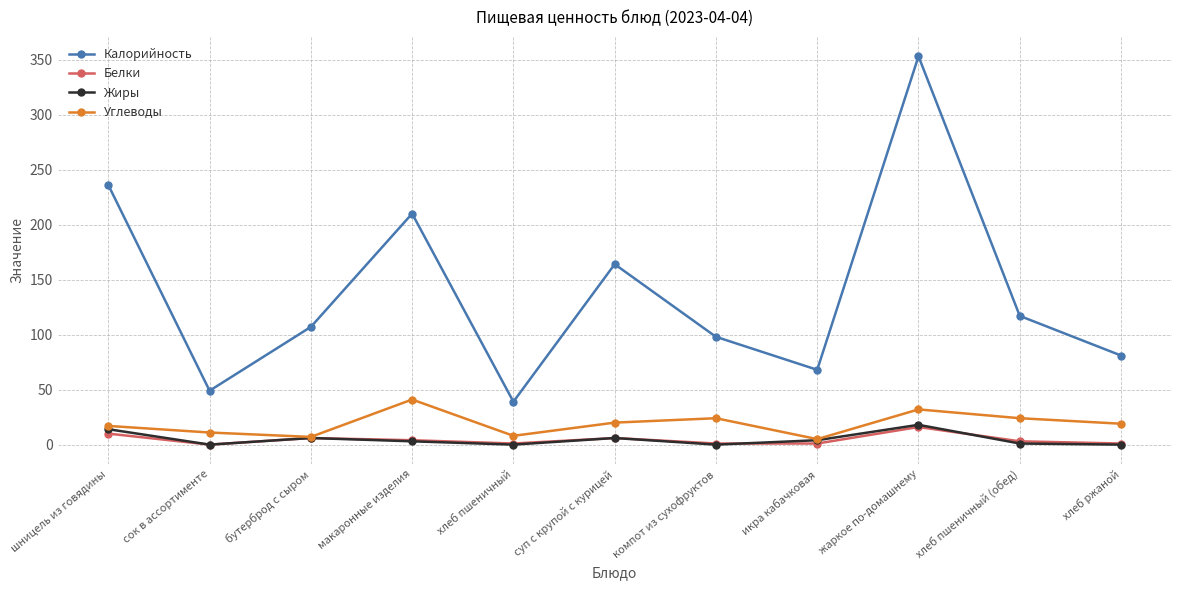

What is the difference between the second highest and second lowest values in the Калорийность series?

187